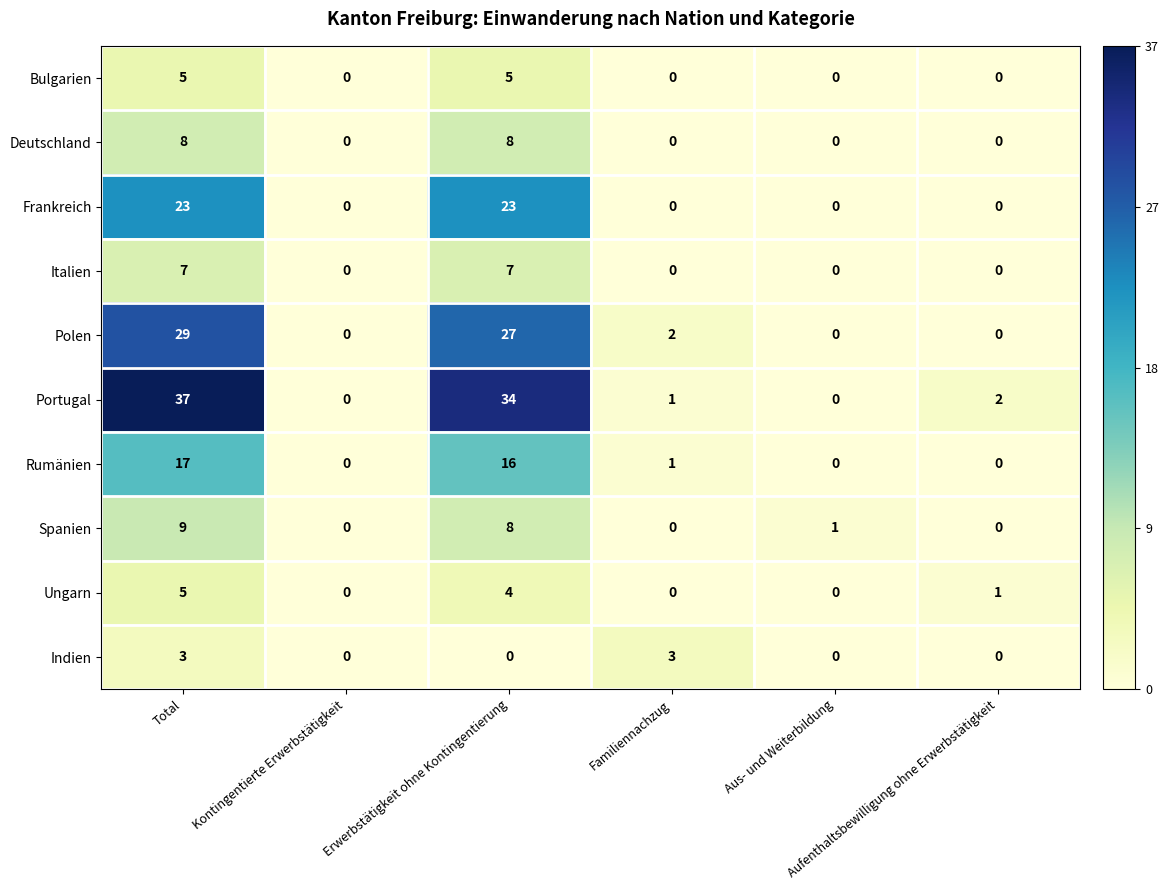

What is the sum of all Polen values?

58